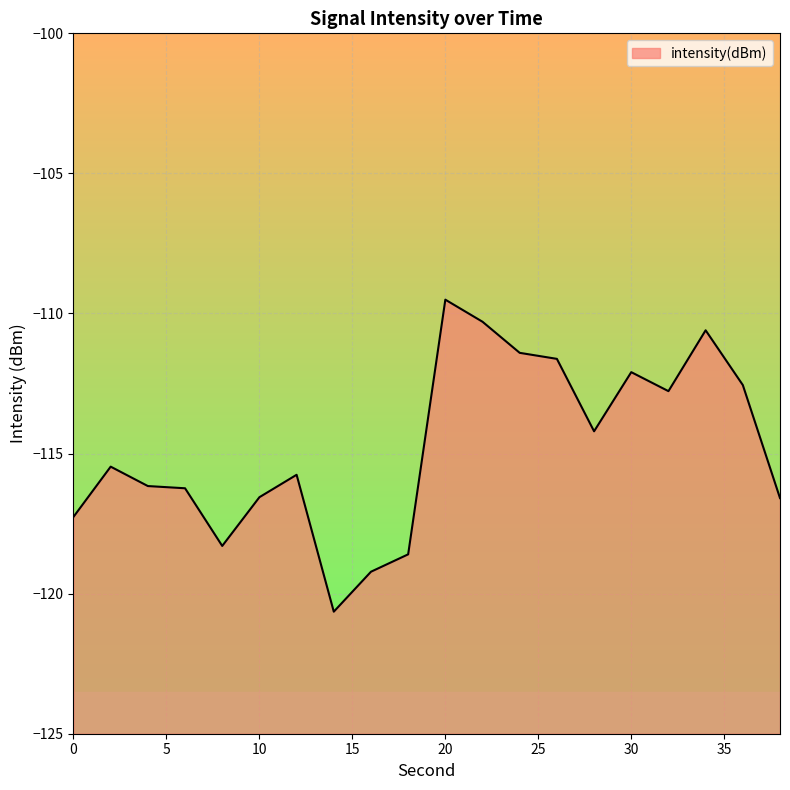

Rank the categories by value from highest to lowest.

20, 22, 34, 24, 26, 30, 36, 32, 28, 2, 12, 4, 6, 10, 38, 0, 8, 18, 16, 14